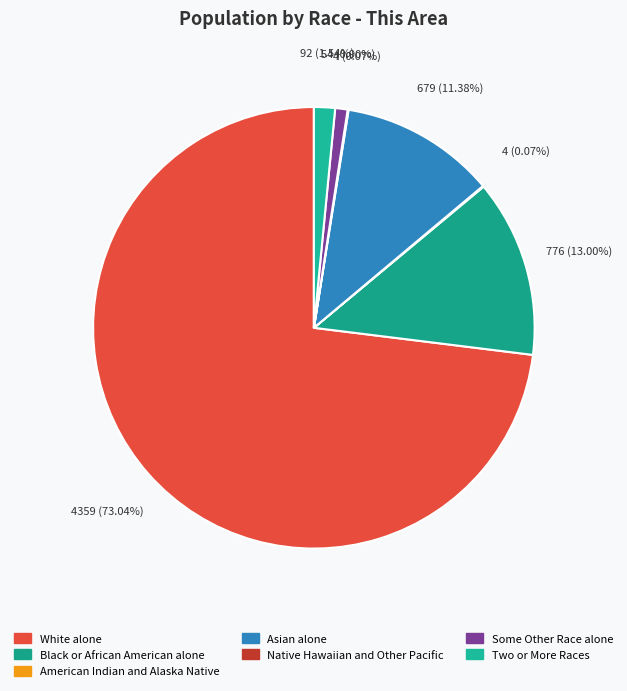

Approximately how many times larger is the value at Two or More Races compared to Some Other Race alone?

1.7